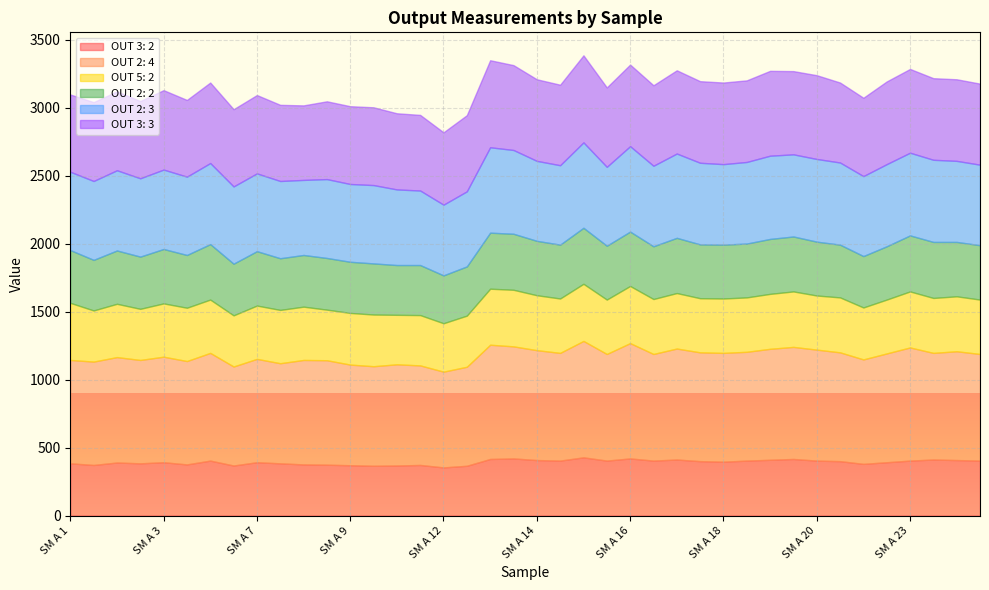

Which series has the largest total across all categories?

OUT 2: 4